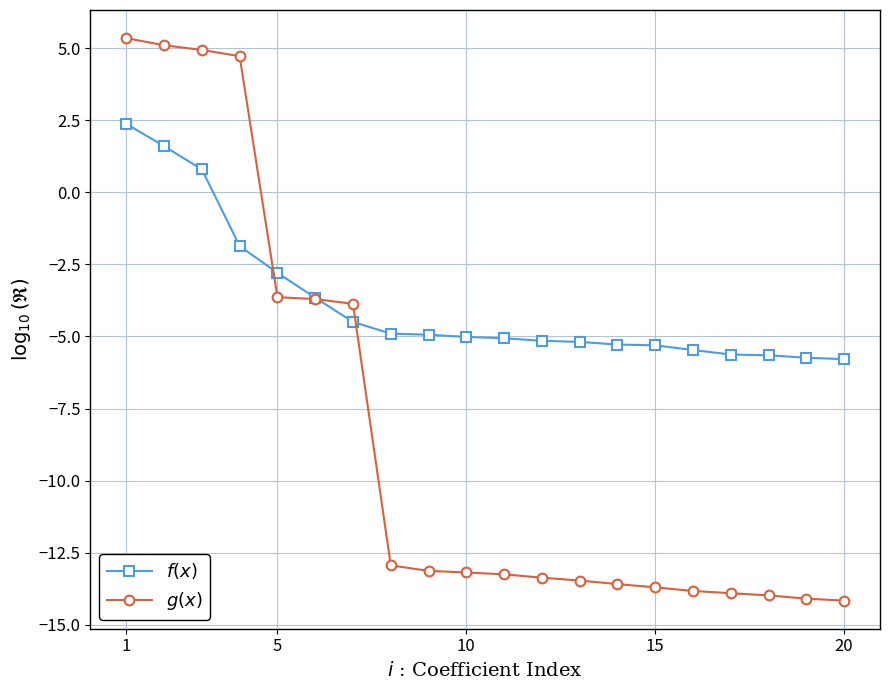

What is the smallest value displayed?

-14.2